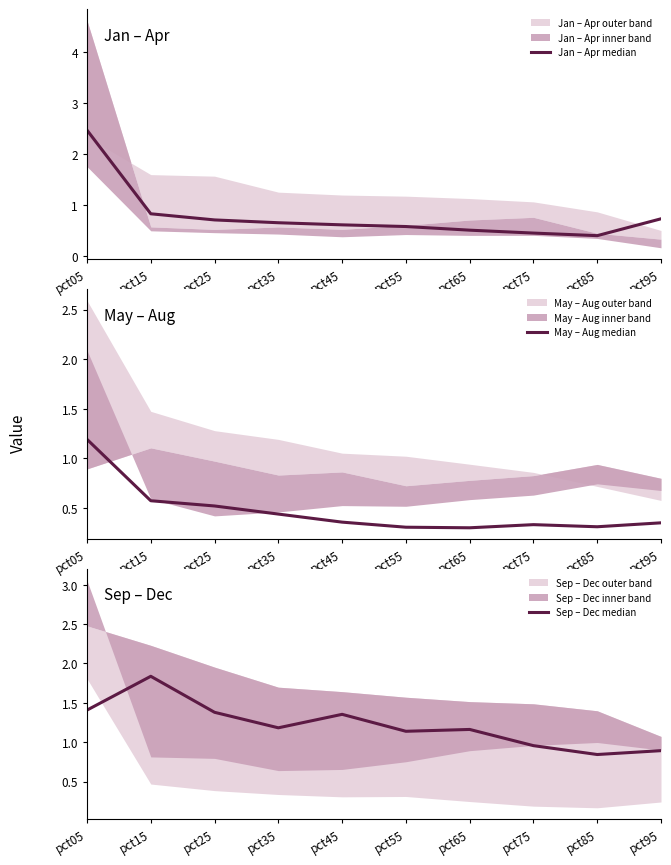

Reading left to right, what are all the values shown in this chart?

Jan – Apr median: 2.5	0.8	0.7	0.7	0.6	0.6	0.5	0.5	0.4	0.7
May – Aug median: 1.2	0.6	0.5	0.4	0.4	0.3	0.3	0.3	0.3	0.4
Sep – Dec median: 1.4	1.8	1.4	1.2	1.4	1.1	1.2	1.0	0.8	0.9